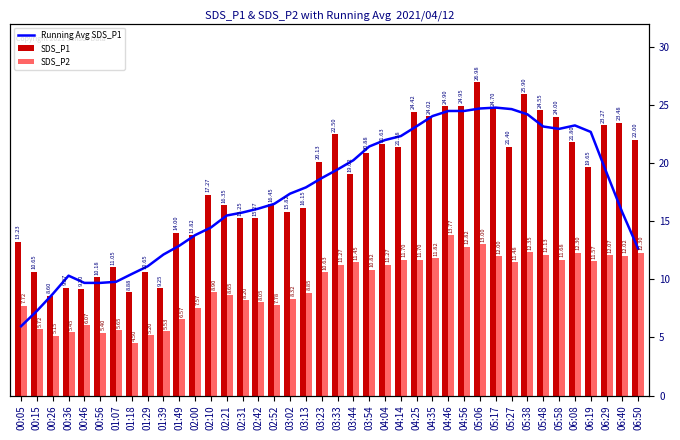

What is the label of the 38th bar from the left?

06:29